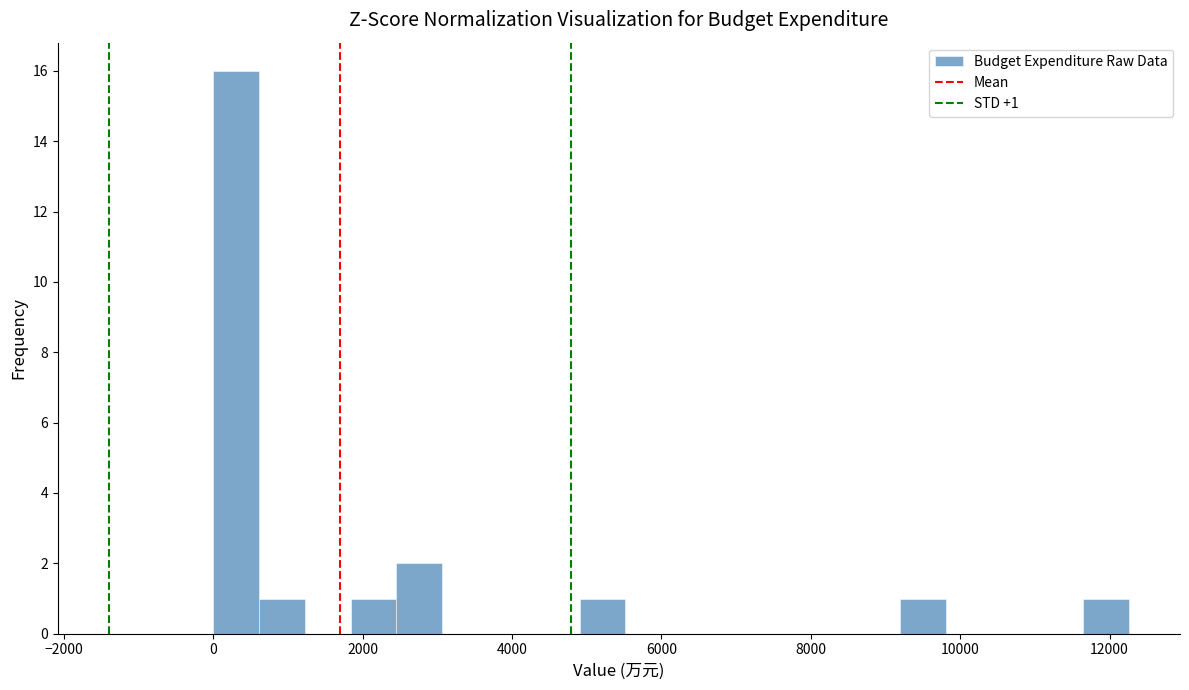

Read against the x-axis, roughly where is the centre of the tallest bar?

400